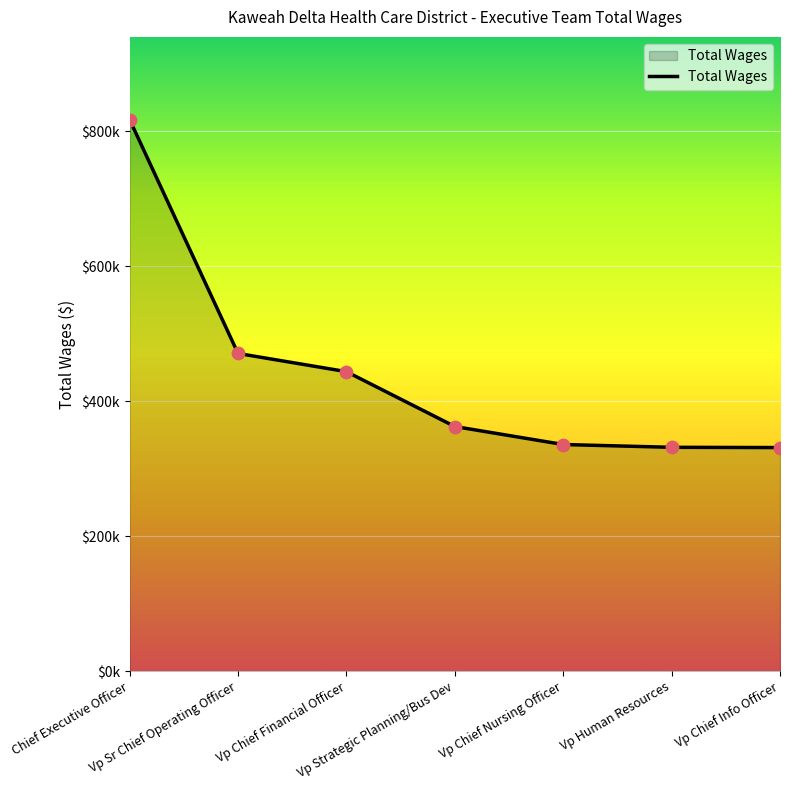

Between Vp Sr Chief Operating Officer and Vp Chief Financial Officer, which is larger?

Vp Sr Chief Operating Officer